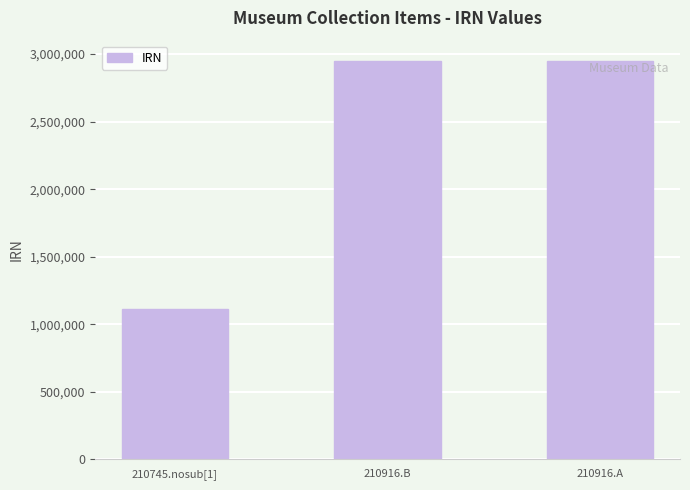

The chart shows a value of 2951511 at 210916.A. True or false?

True